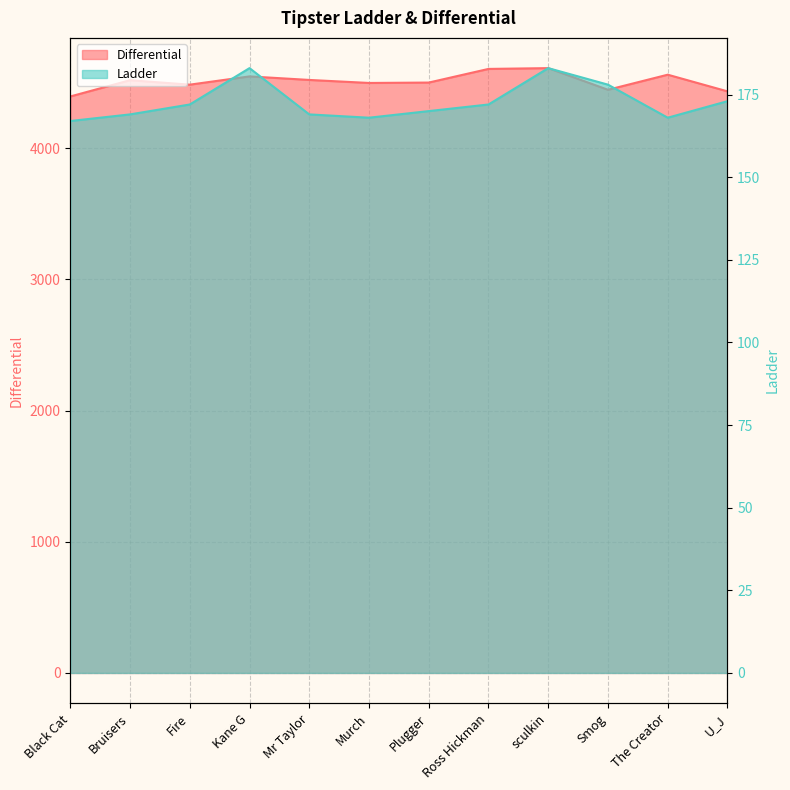

Is the value of Differential at Mr Taylor greater than the value of Ladder at Mr Taylor?

Yes